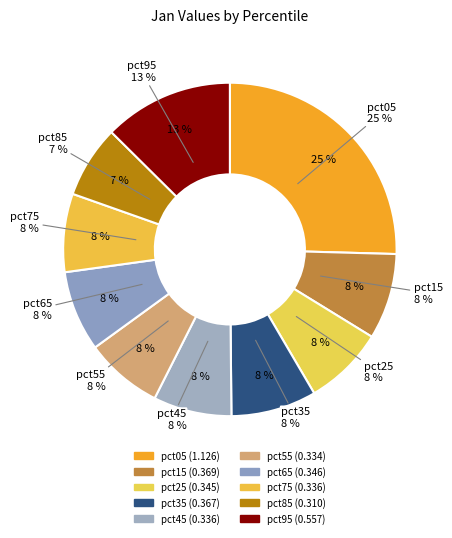

Does pct05 represent more than half of the total?

No